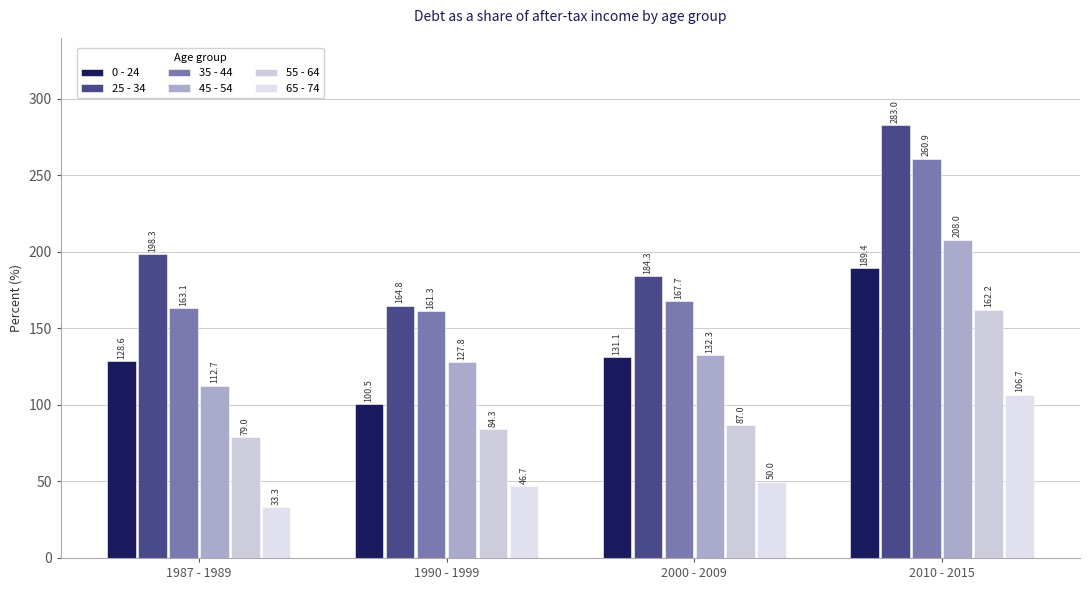

At how many categories does at least one series exceed 129?

4